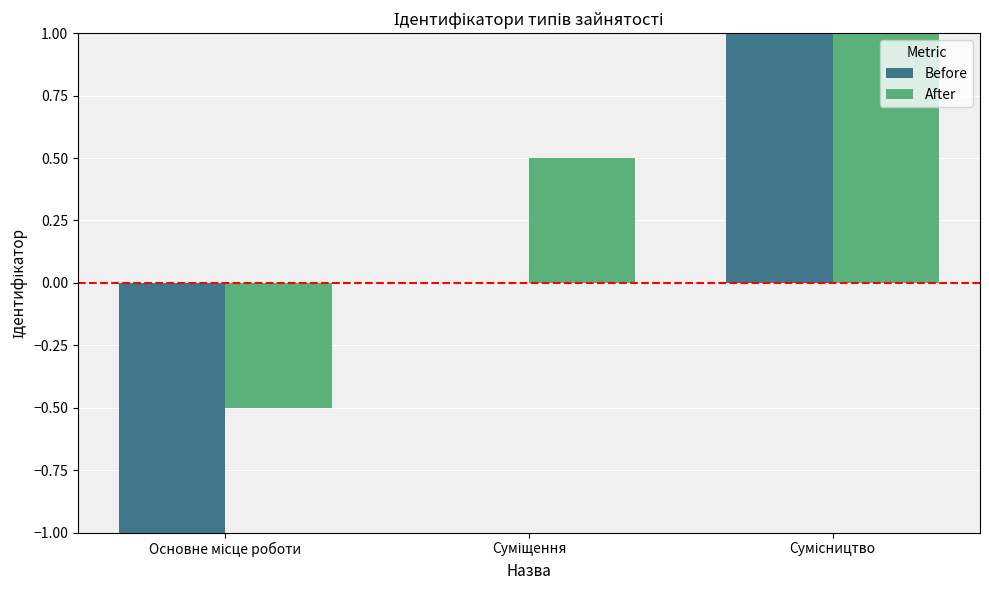

At which label does After first exceed 0?

Суміщення